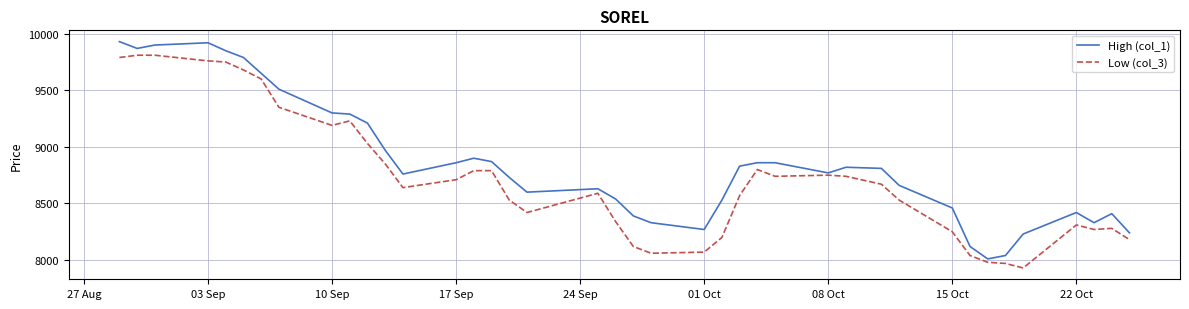

In Low (col_3), how many points are lower than both neighbors (excluding endpoints)?

7